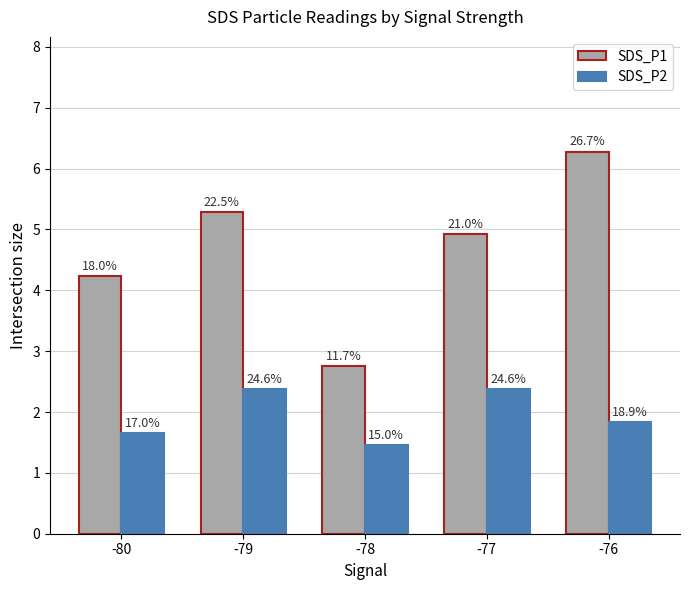

What is the average value of the SDS_P2 series?

1.9